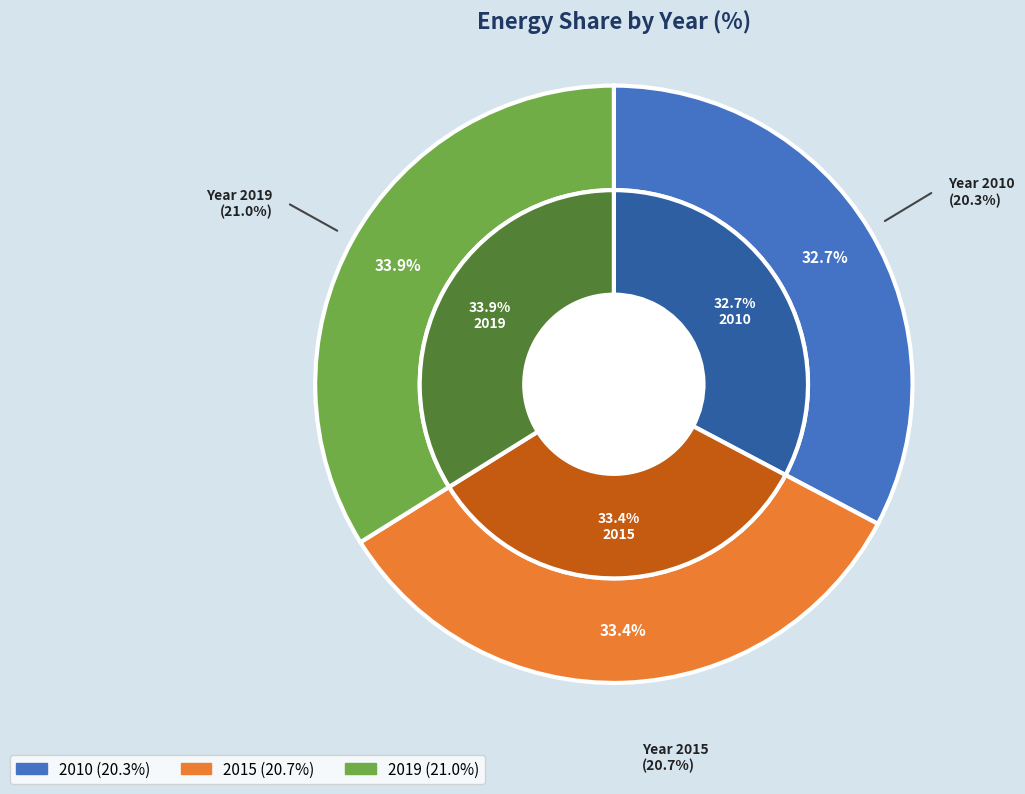

What percentage do 2010 and 2019 together represent?

66.6%